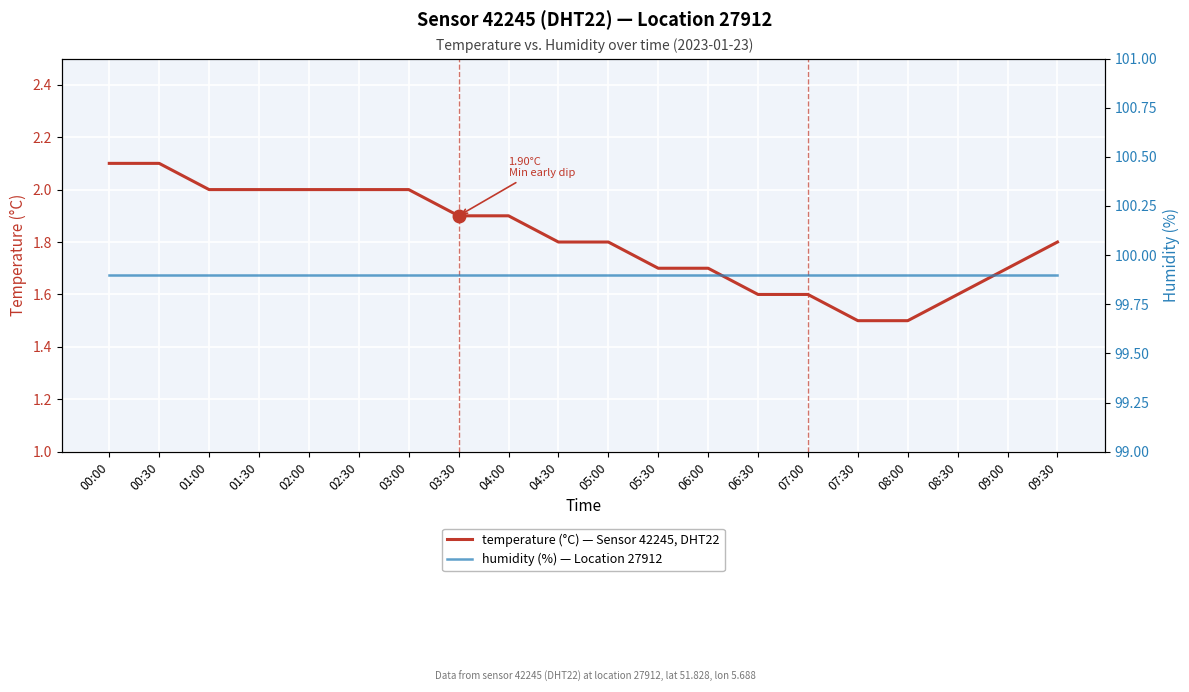

The value of humidity at 03:00 is 168.3. True or false?

False